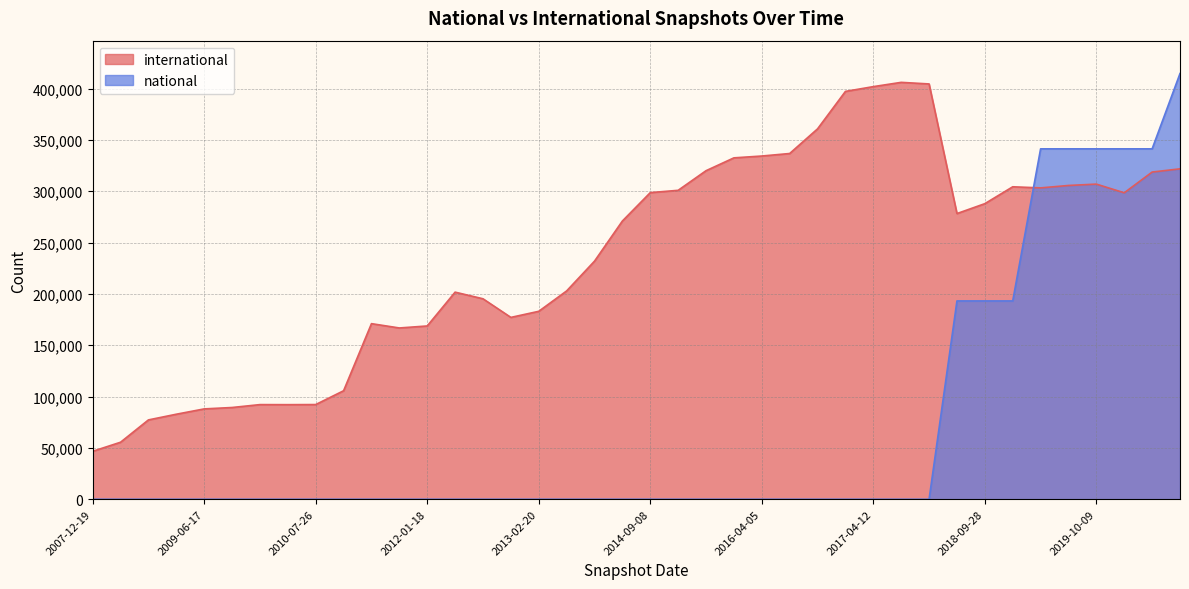

What is the label of the 6th point from the left?

2009-09-25